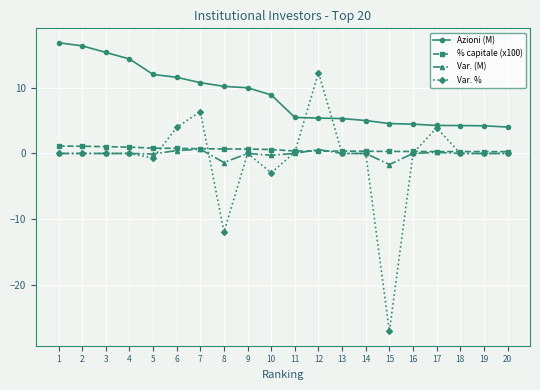

True or false: Azioni (M) and % capitale (x100) intersect in this chart.

False